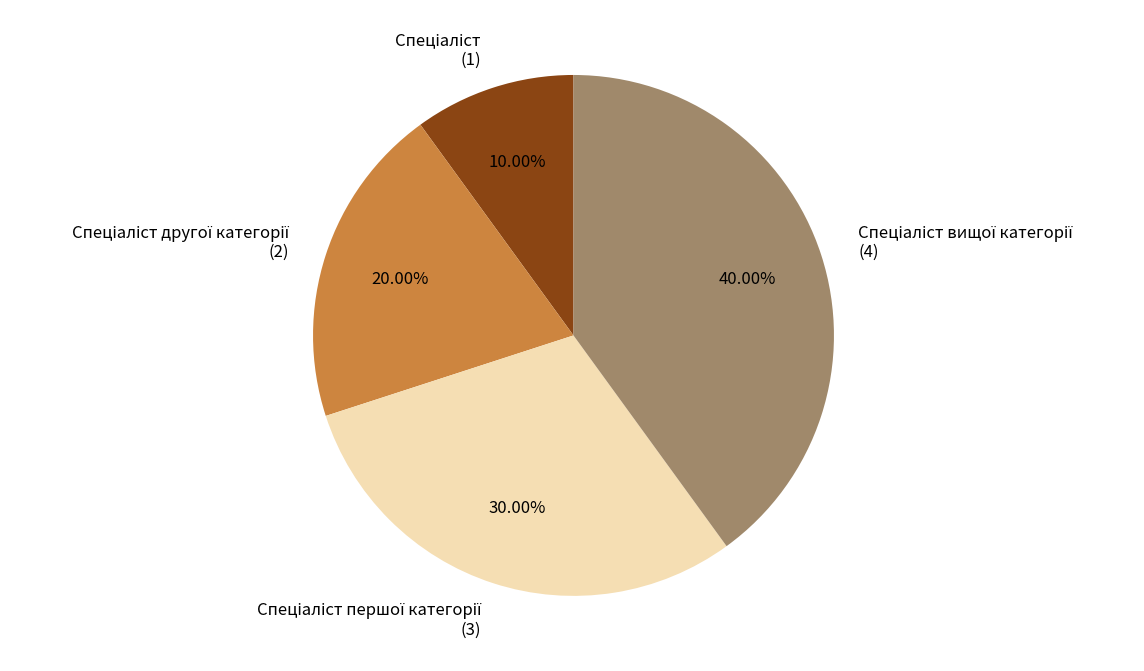

Is there any slice that represents more than half of the pie?

No